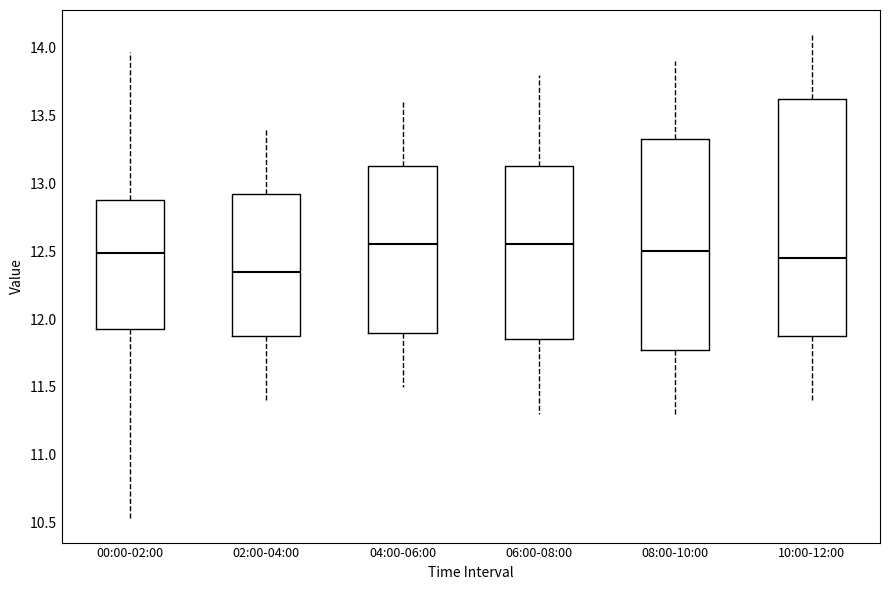

Reading left to right, read every box against the y-axis: the position of its median line, the range the box covers, and the ends of its whiskers. The values are not printed on the chart, so give them approximately, as read against the axis.

00:00-02:00: median 12.50, box 11.95 to 12.90, whiskers 10.55 to 13.95
02:00-04:00: median 12.35, box 11.90 to 12.95, whiskers 11.40 to 13.40
04:00-06:00: median 12.55, box 11.90 to 13.15, whiskers 11.50 to 13.60
06:00-08:00: median 12.55, box 11.85 to 13.15, whiskers 11.30 to 13.80
08:00-10:00: median 12.50, box 11.80 to 13.35, whiskers 11.30 to 13.90
10:00-12:00: median 12.45, box 11.90 to 13.65, whiskers 11.40 to 14.10